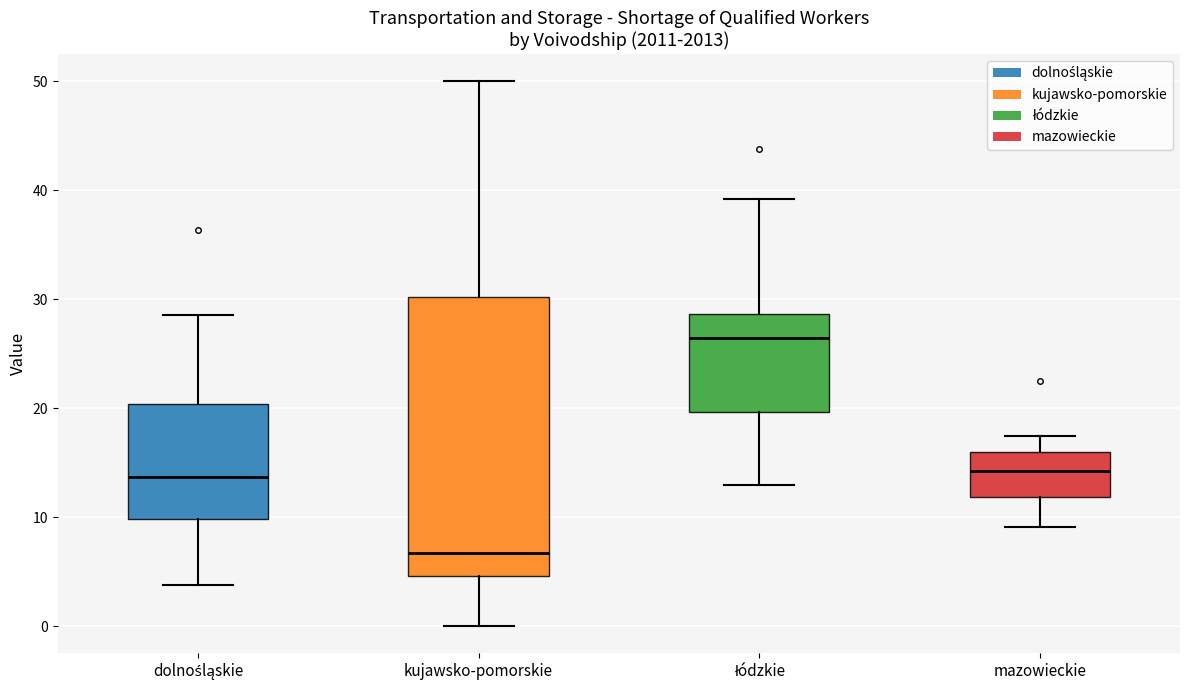

Where does the lower whisker of the box for dolnośląskie end on the y-axis? The values are not printed on the chart, so give them approximately, as read against the axis.

4